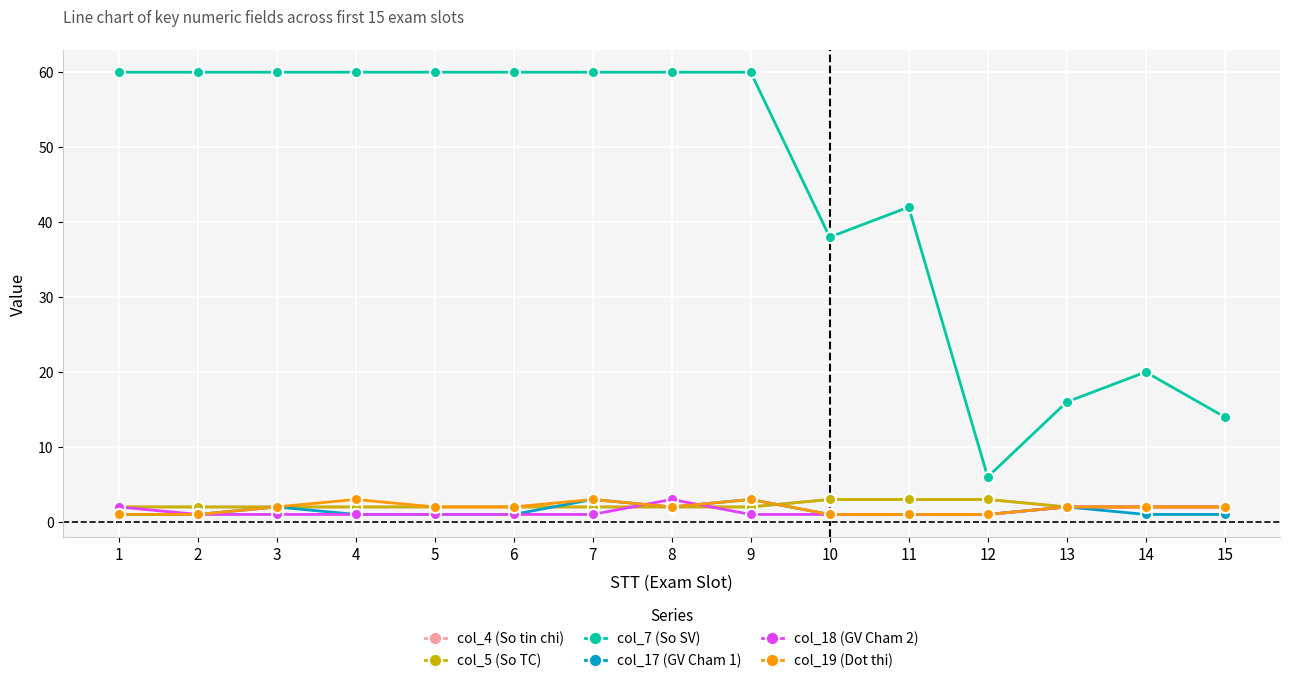

Is it true that col_19 (Dot thi) equals 2 at 1?

False